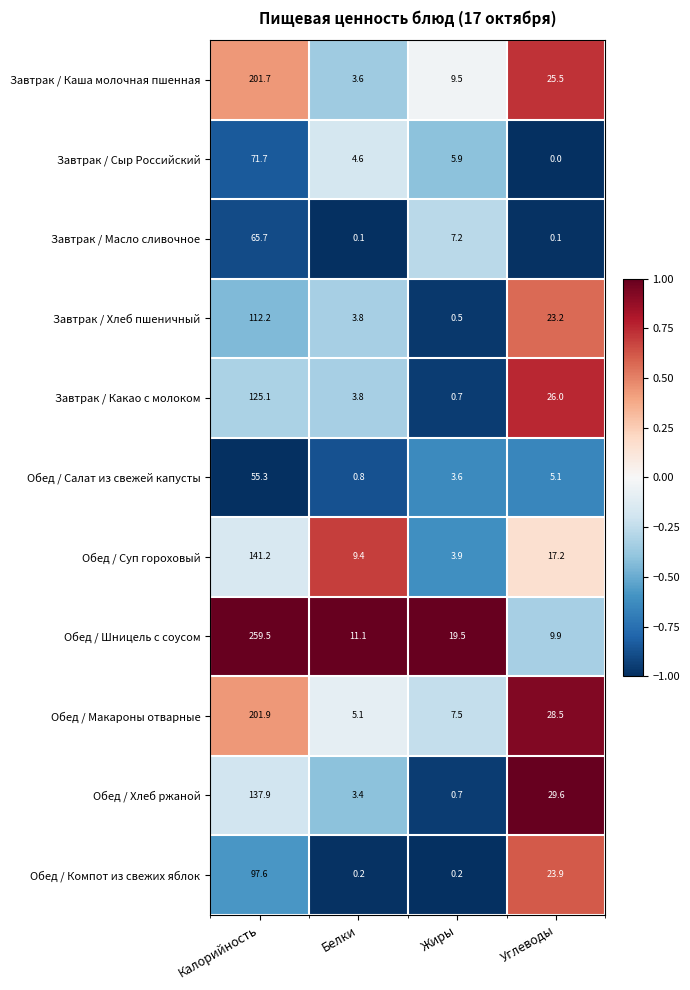

Read the Обед / Салат из свежей капусты value at Углеводы.

5.1